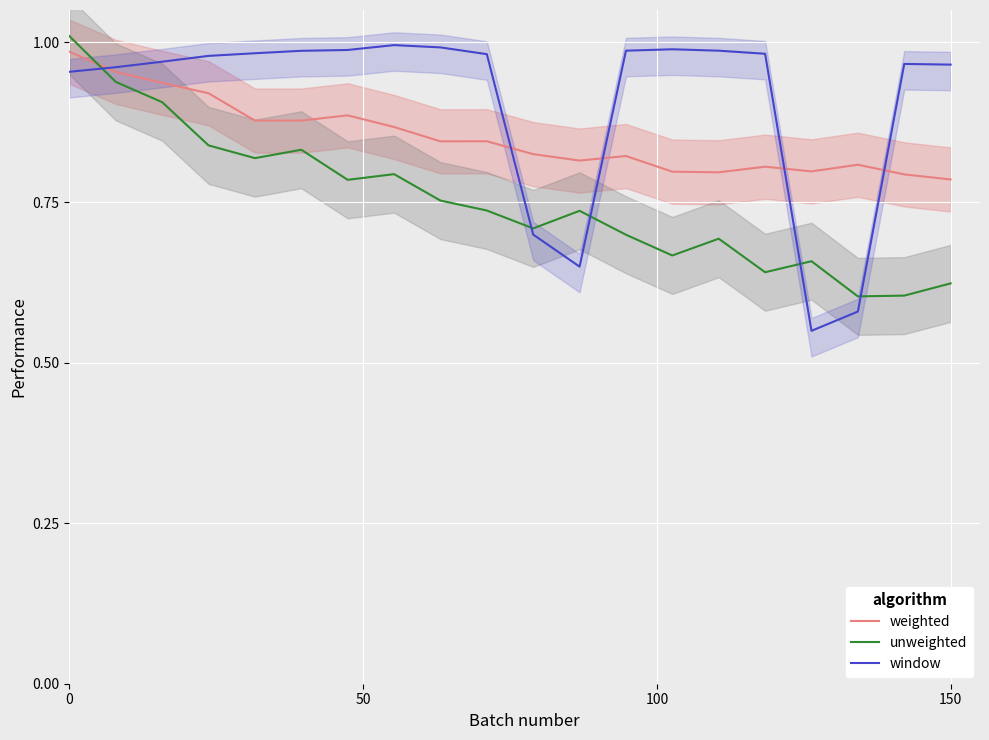

True or false: weighted has more than 1 interior local peaks.

True